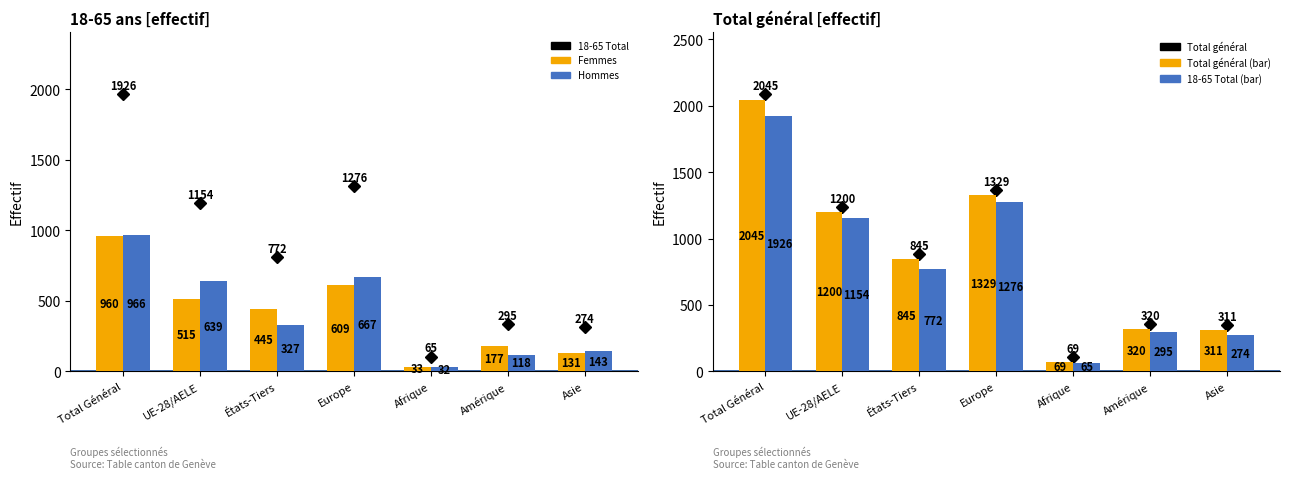

At which category is the sum across all series the highest?

Total Général